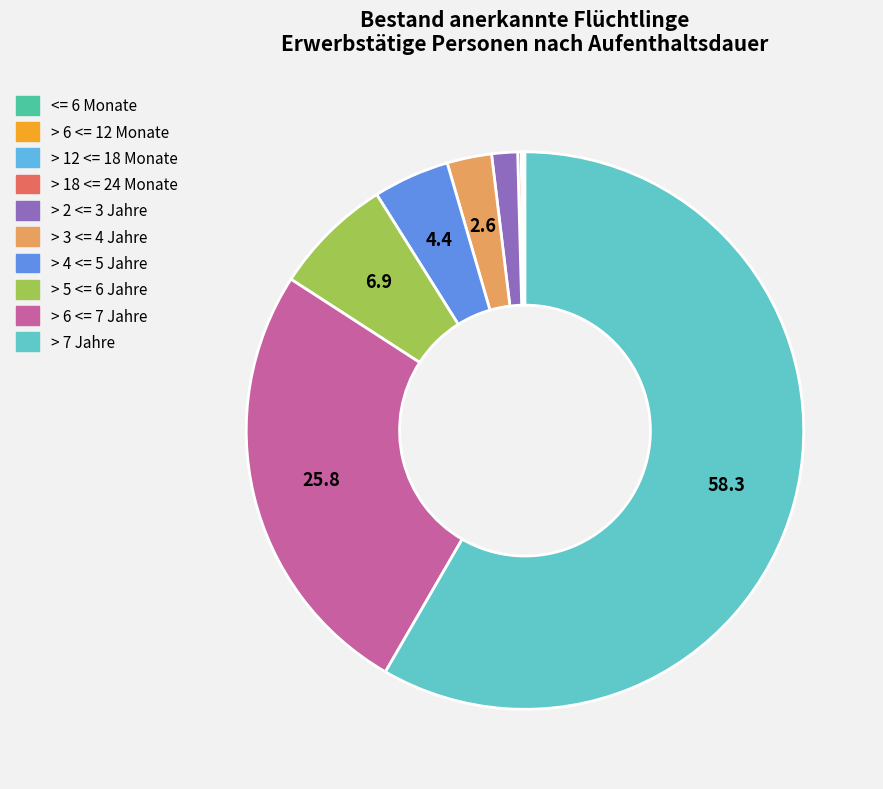

Which slice is the smallest?

<= 6 Monate